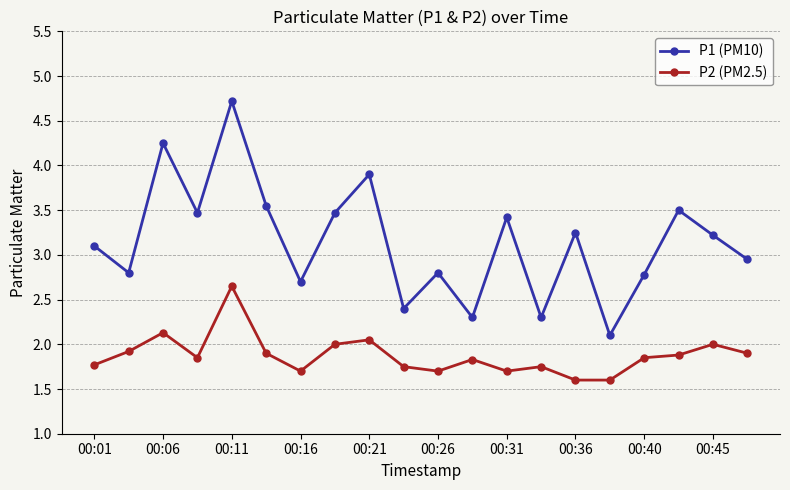

How many lines are shown in the chart?

2